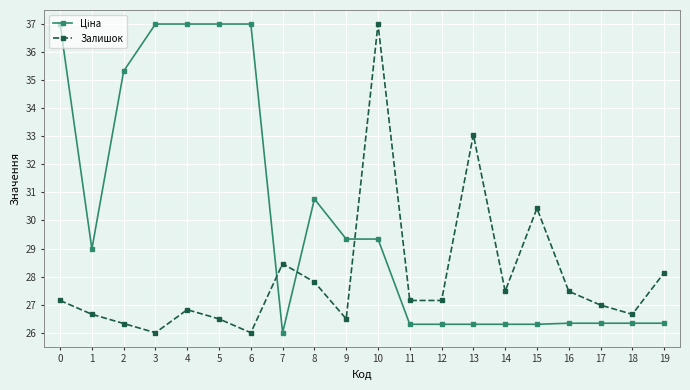

How many categories are shown in the chart?

20